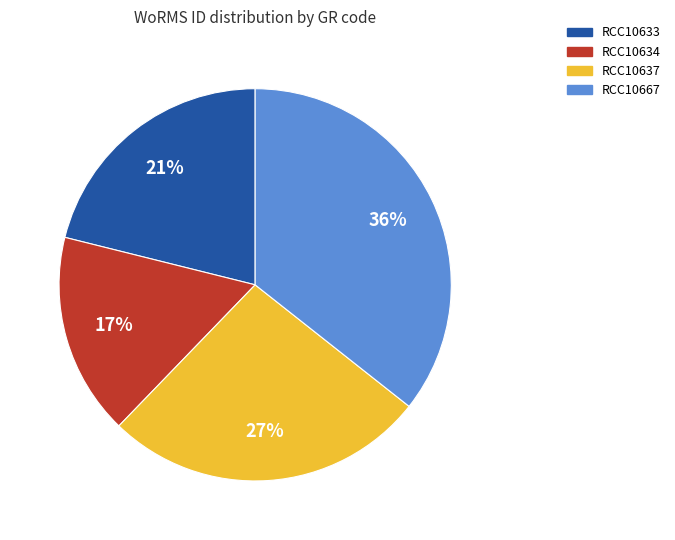

Do RCC10633 and RCC10637 together represent more than half of the pie?

No